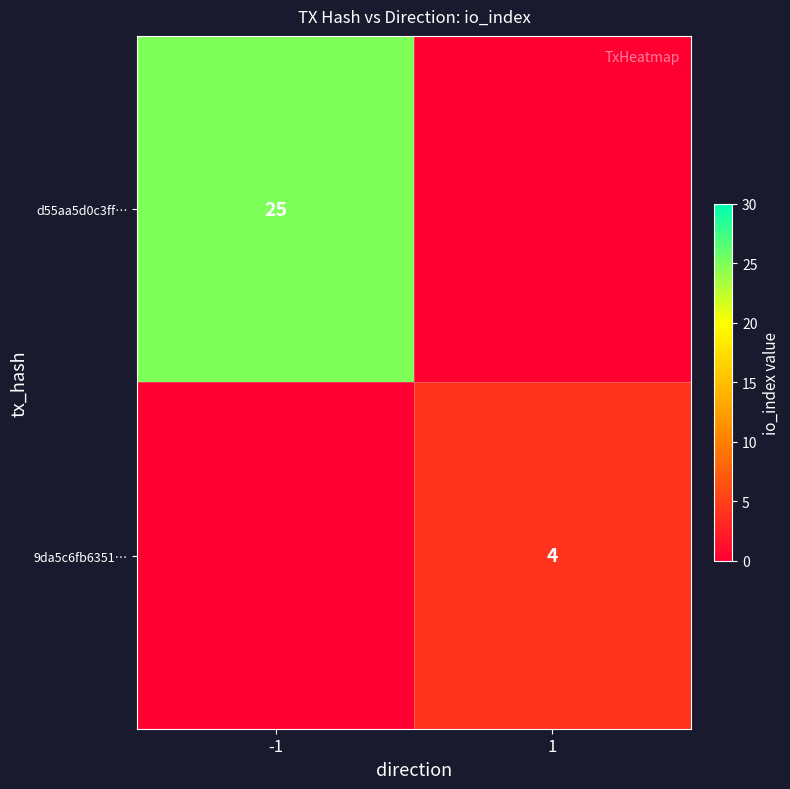

Is it true that d55aa5d0c3ff… equals 25 at -1?

True